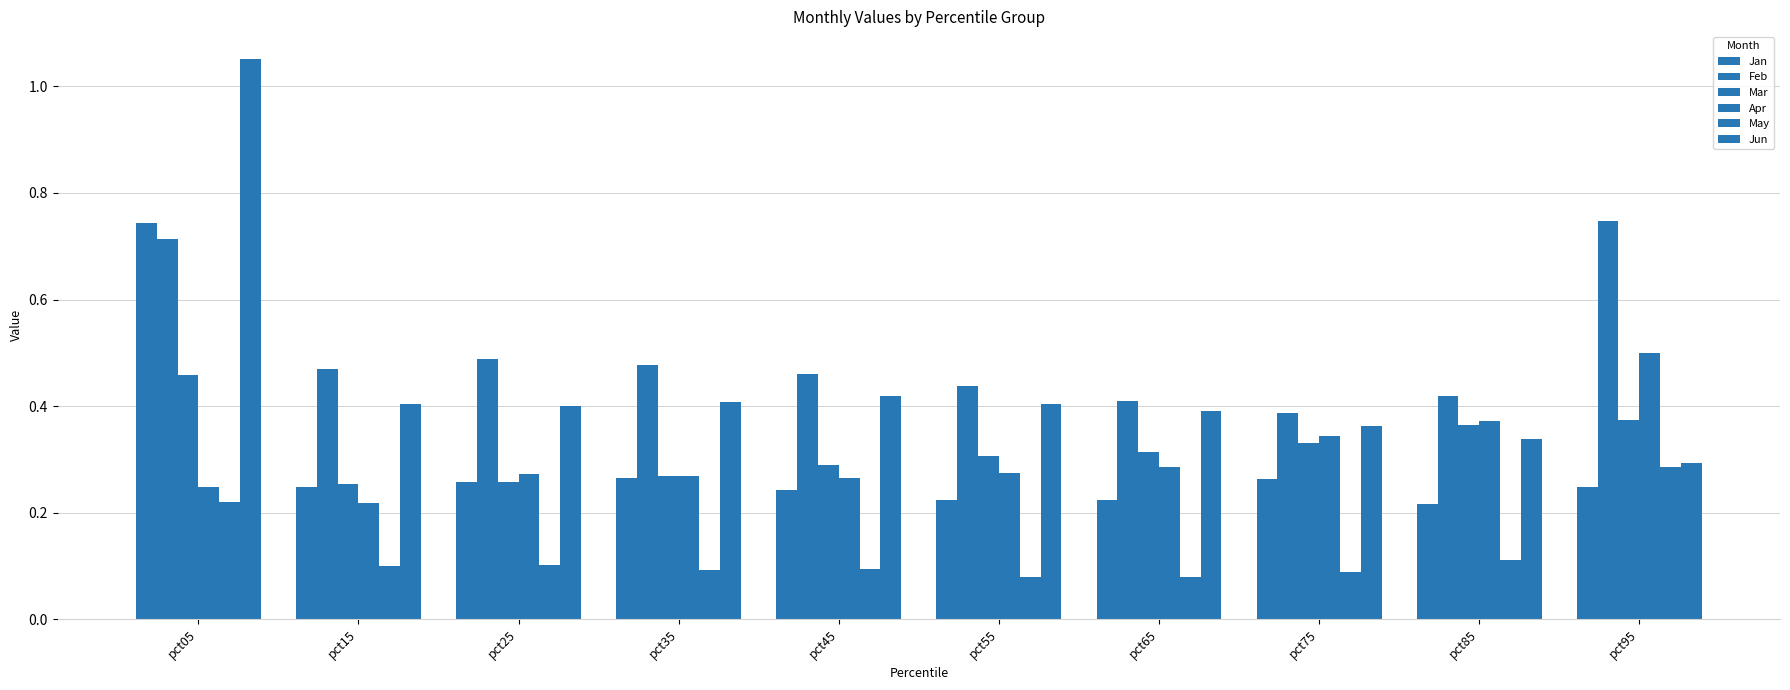

How many groups of bars are there?

10